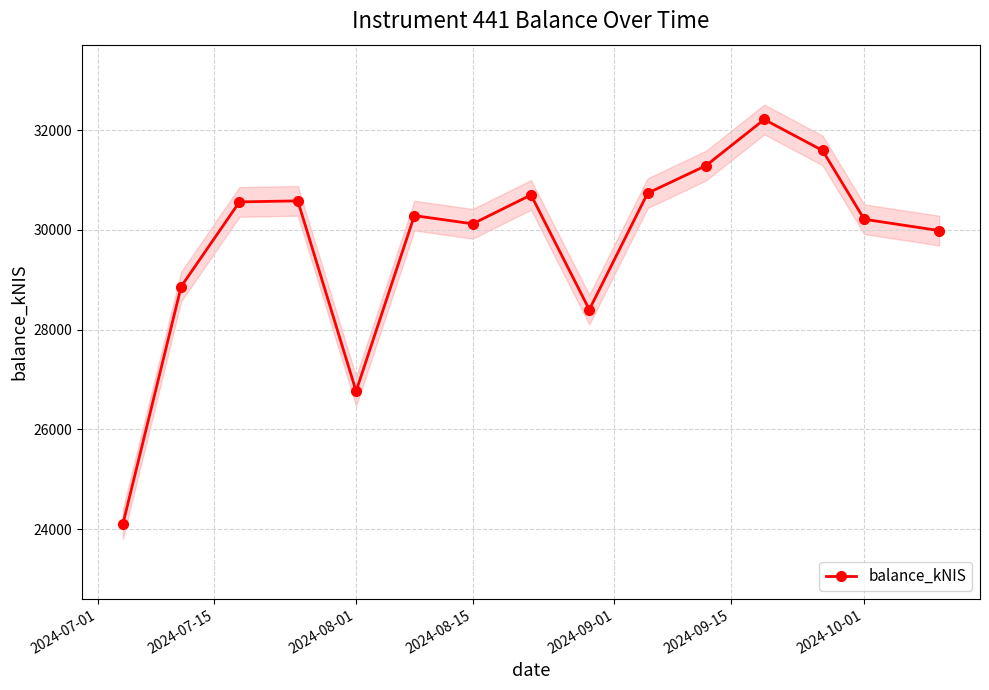

True or false: balance_kNIS has more than 1 interior local peaks.

True